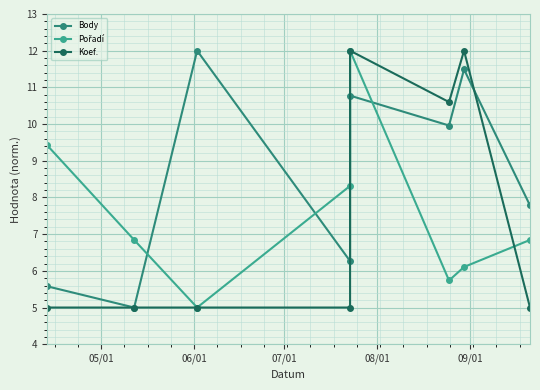

Which series has the largest range (max minus min)?

Body